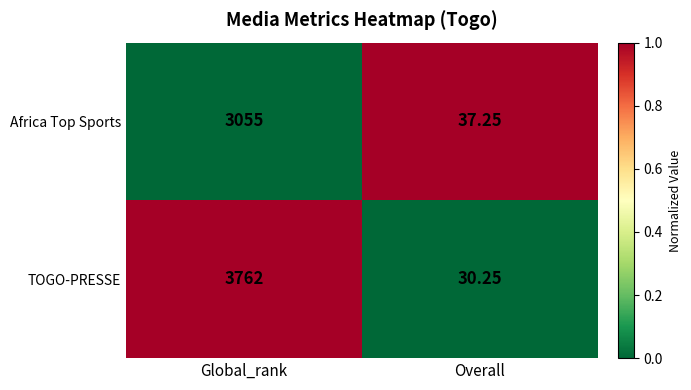

What is the total value across all series at Global_rank?

6817.0